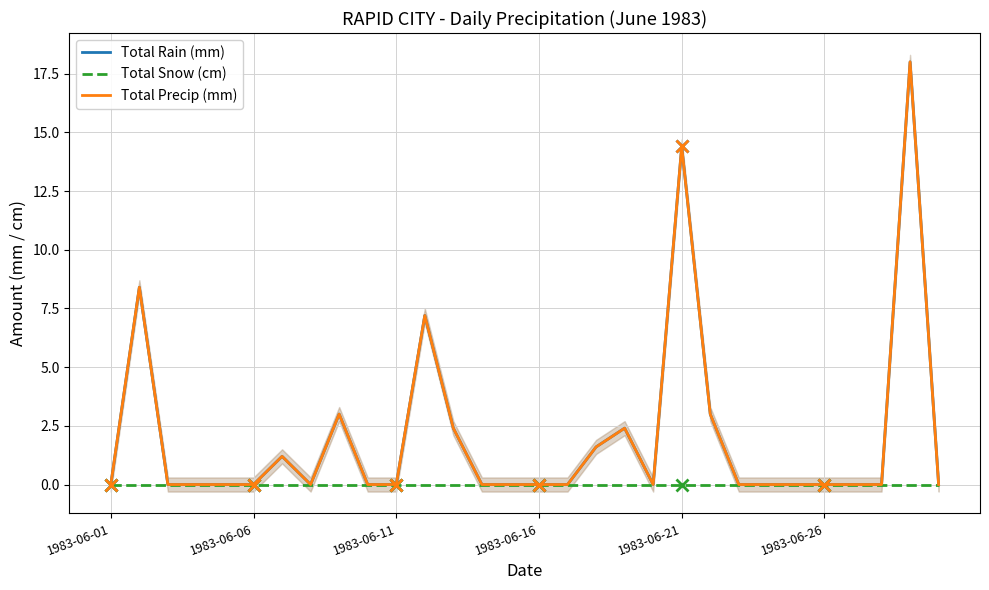

What position from the right is 11?

19